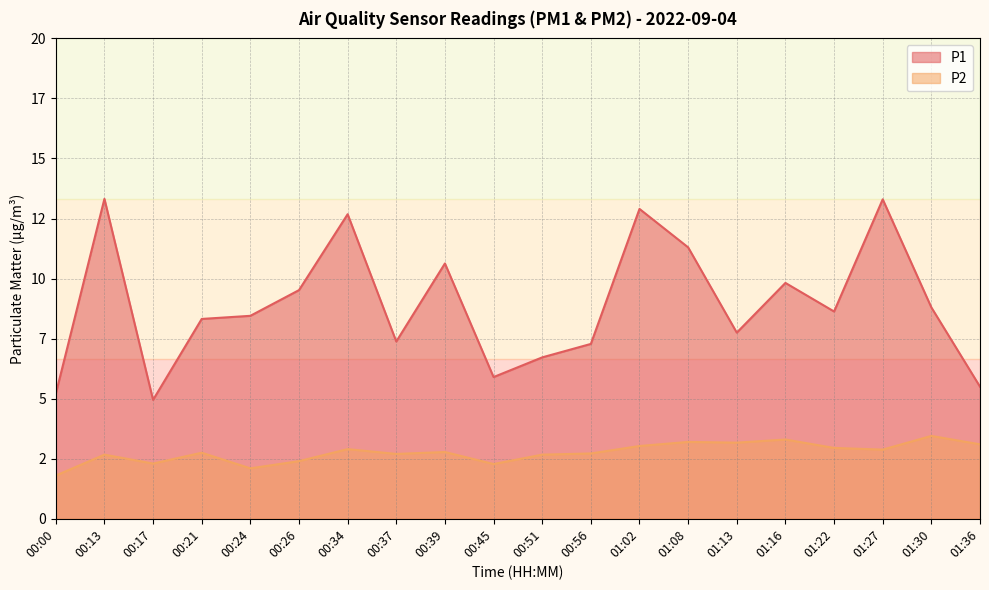

List the series in order of their overall mean, highest first.

P1, P2